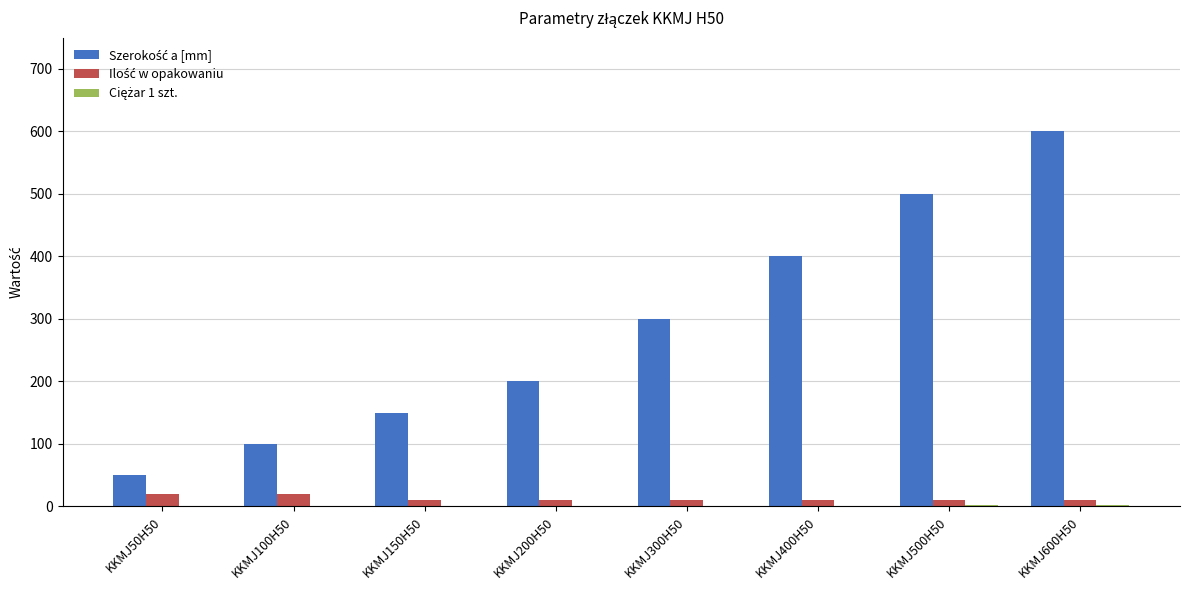

What is the greatest value displayed?

600.0